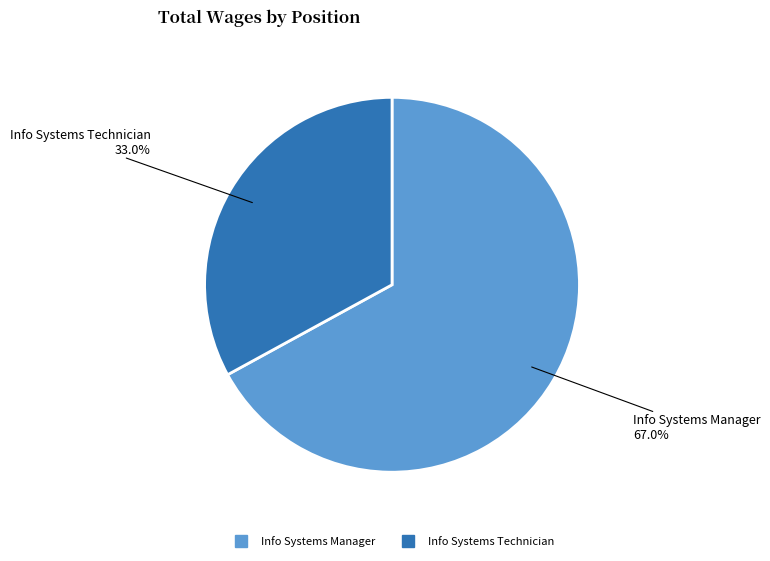

To the nearest percent, what is the combined percentage of Info Systems Technician and Info Systems Manager?

100%